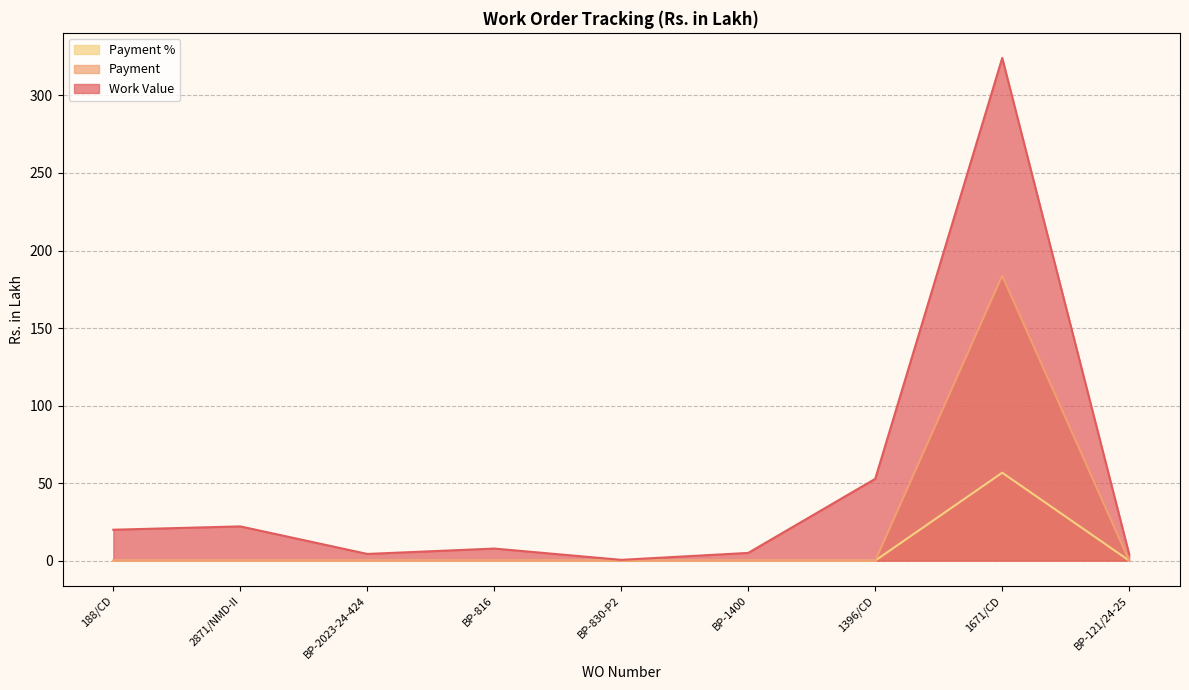

What is the difference between the maximum and second lowest values in the Work Value series?

320.2